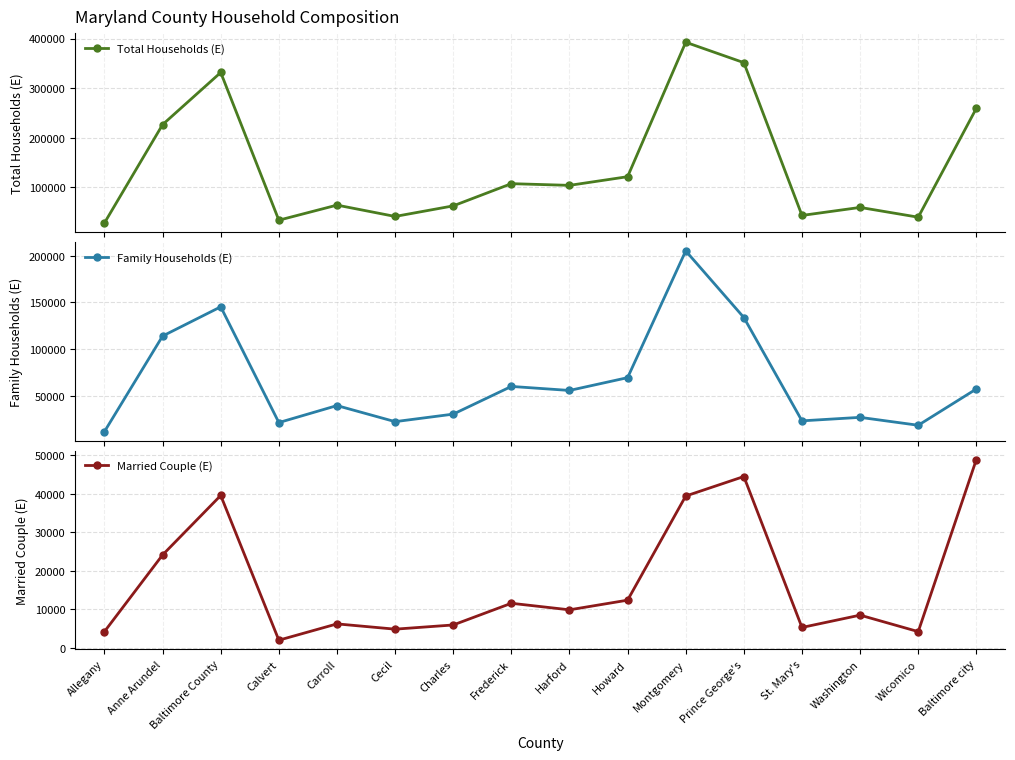

What is the minimum value shown in the chart?

2037